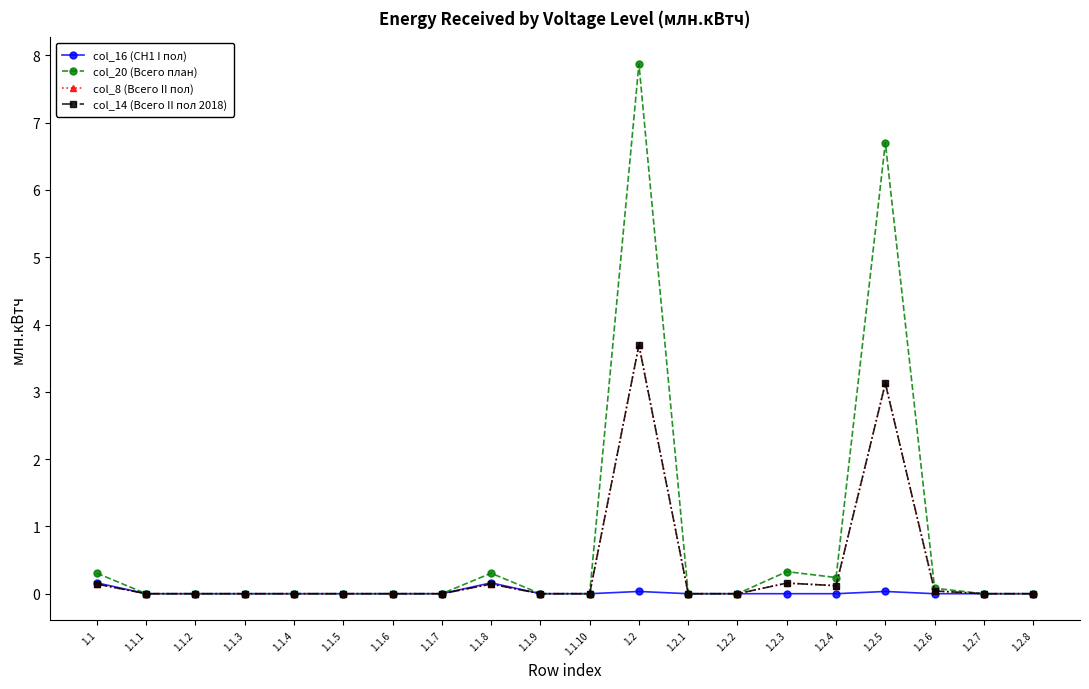

Is this an area chart (filled region under the line)?

No